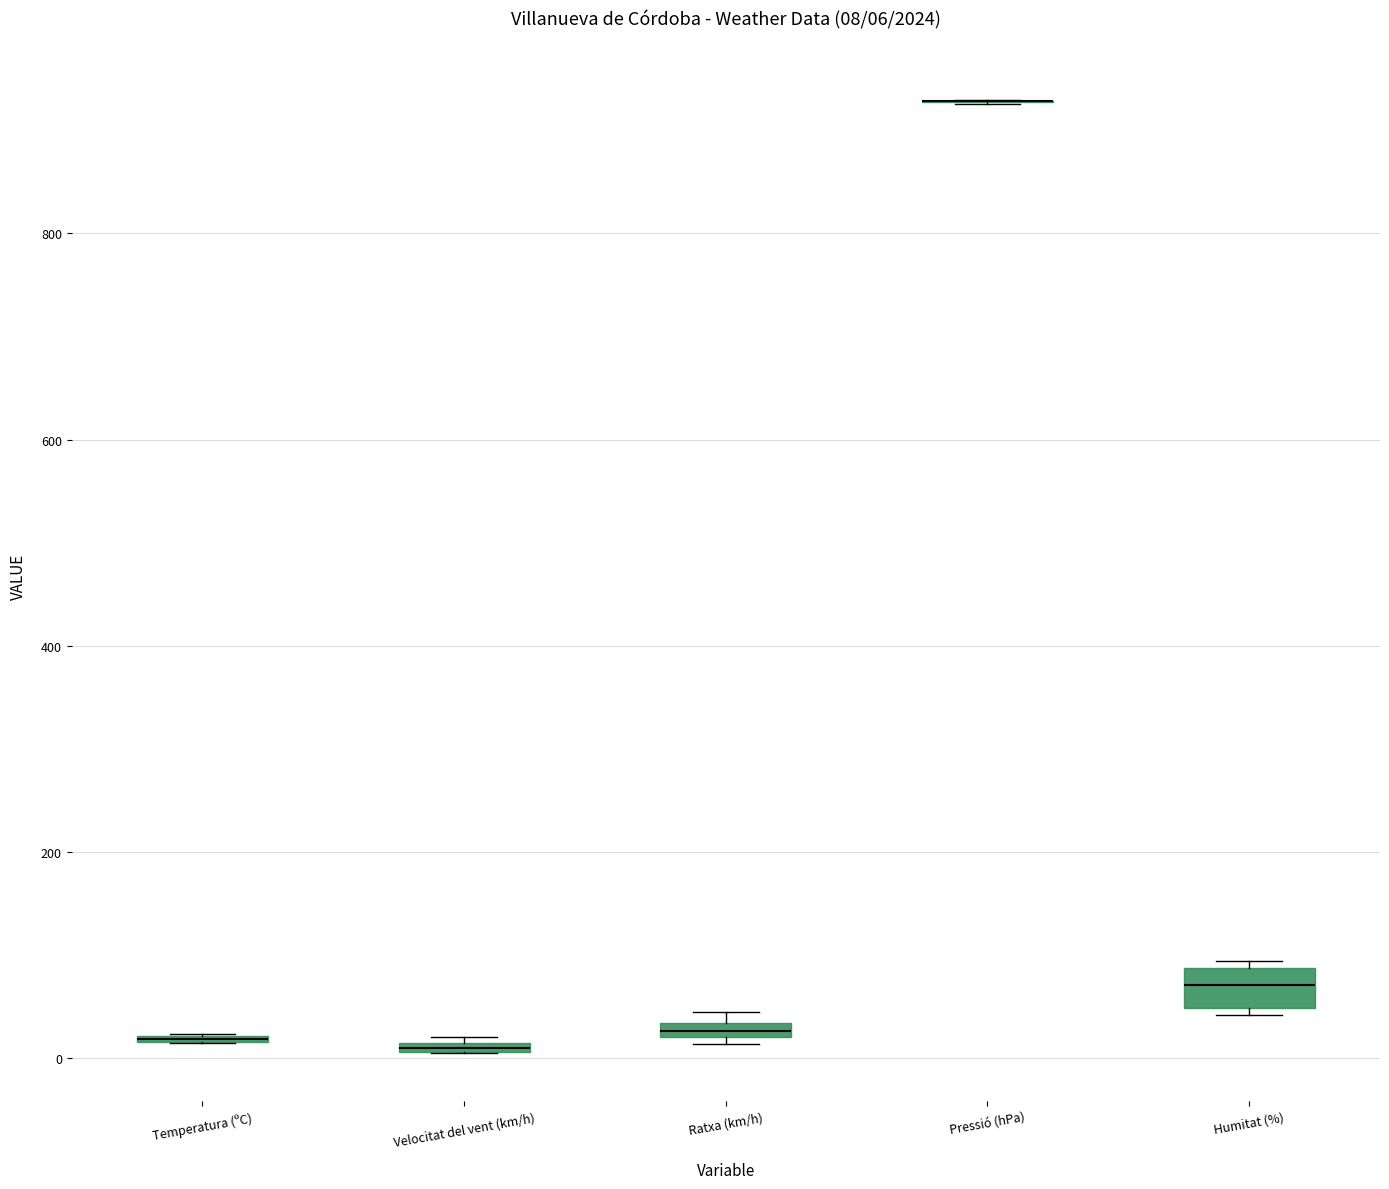

Which box is the tallest, from its lower edge to its upper edge?

Humitat (%)